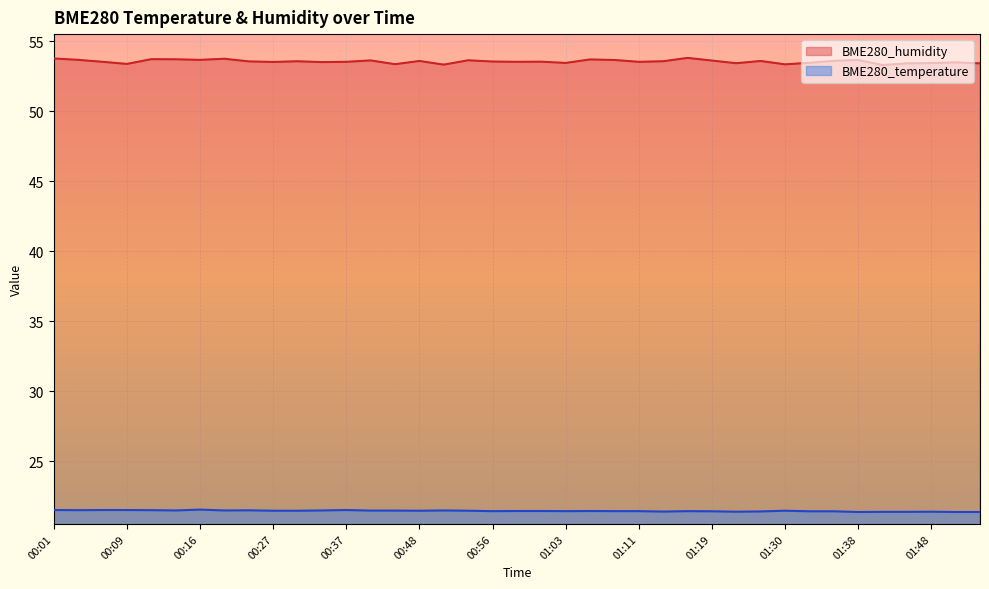

What is the difference between the maximum and minimum values in the BME280_humidity series?

0.5